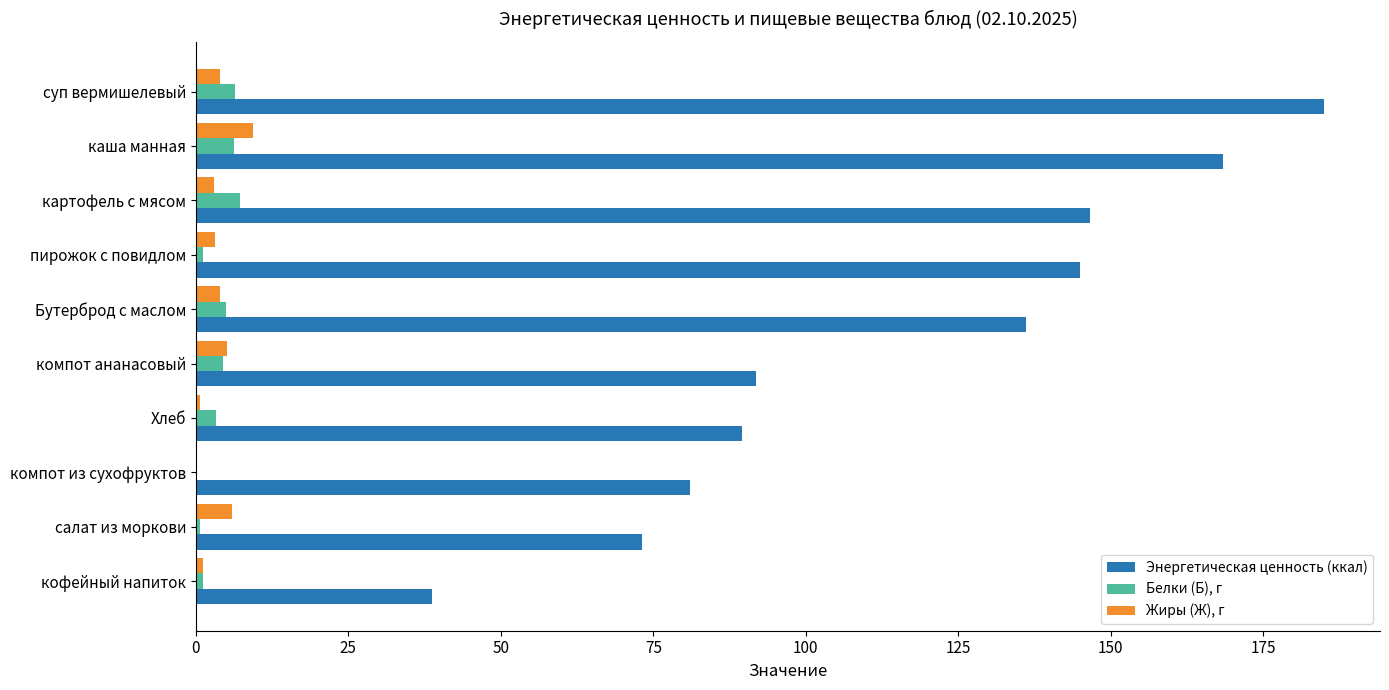

Is it true that Жиры (Ж), г equals 0.0 at компот из сухофруктов?

True